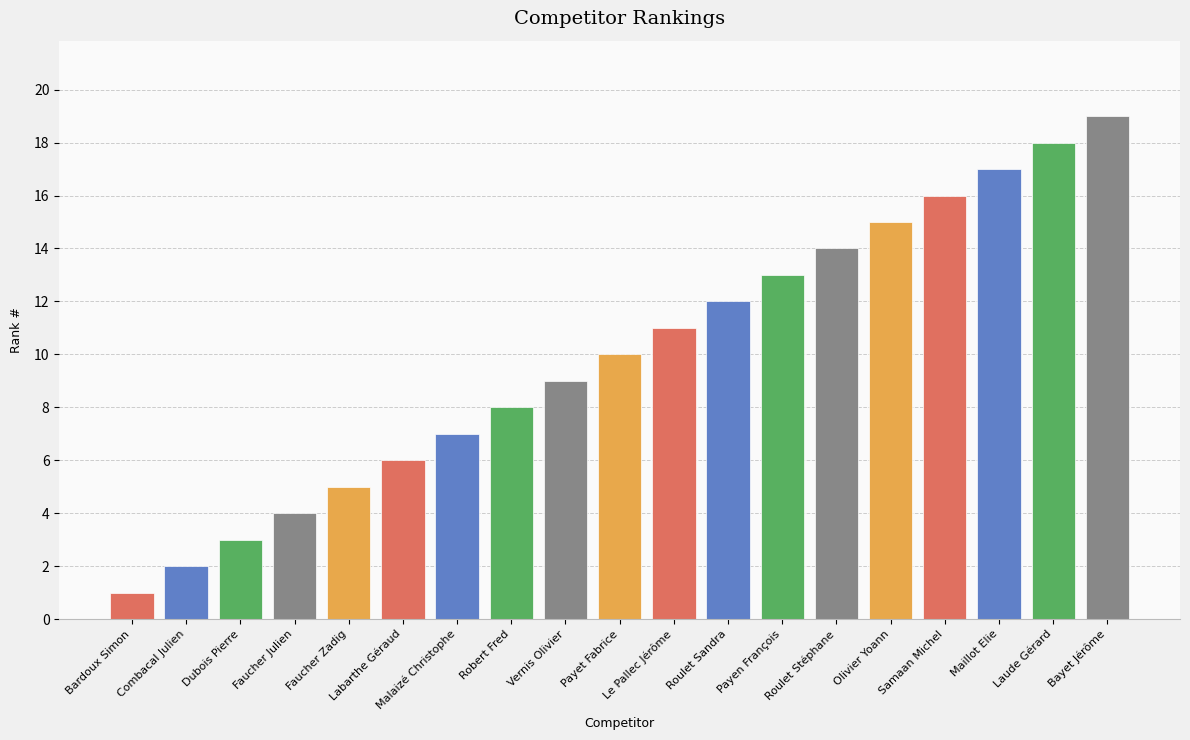

Rank the categories by value from lowest to highest.

Bardoux Simon, Combacal Julien, Dubois Pierre, Faucher Julien, Faucher Zadig, Labarthe Géraud, Malaizé Christophe, Robert Fred, Vernis Olivier, Payet Fabrice, Le Pallec Jérôme, Roulet Sandra, Payen François, Roulet Stéphane, Olivier Yoann, Samaan Michel, Maillot Elie, Laude Gérard, Bayet Jérôme